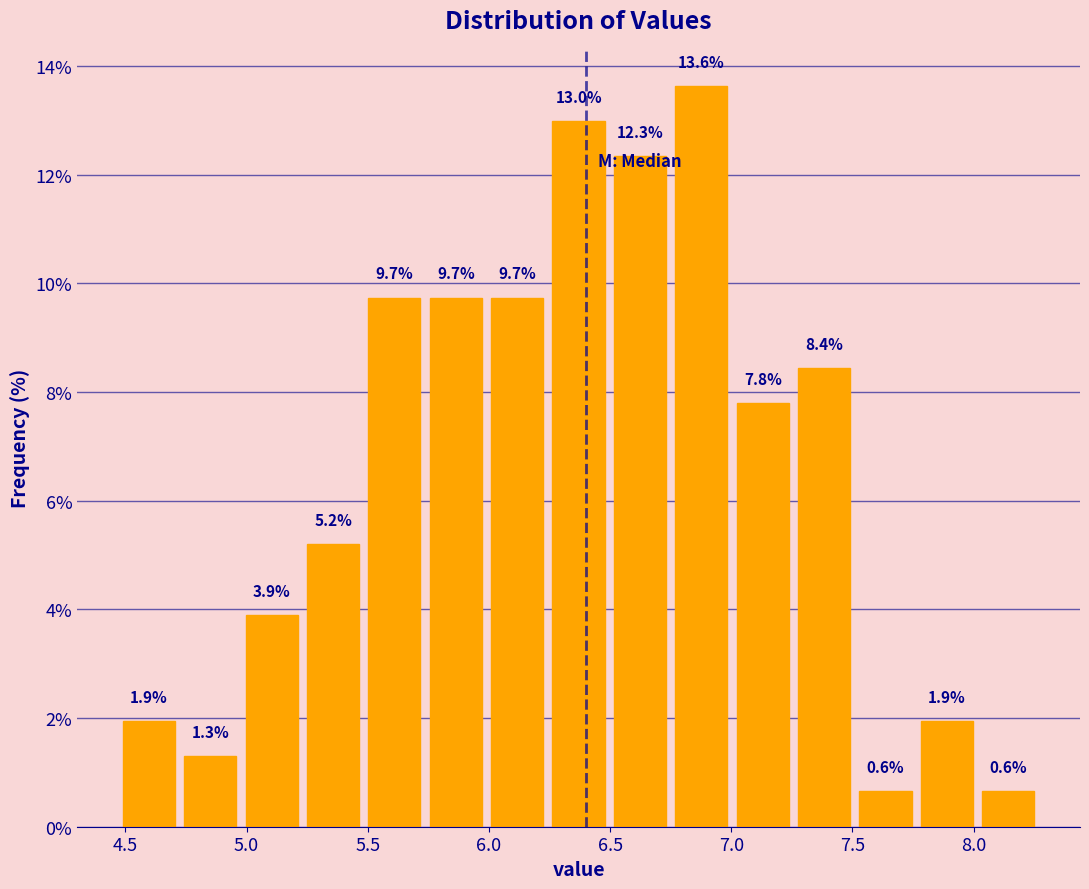

How tall is the bar that spans 6.25 to 6.50 on the x-axis? The bar edges are not printed on the chart, so give them approximately, as read against the axis.

13.0